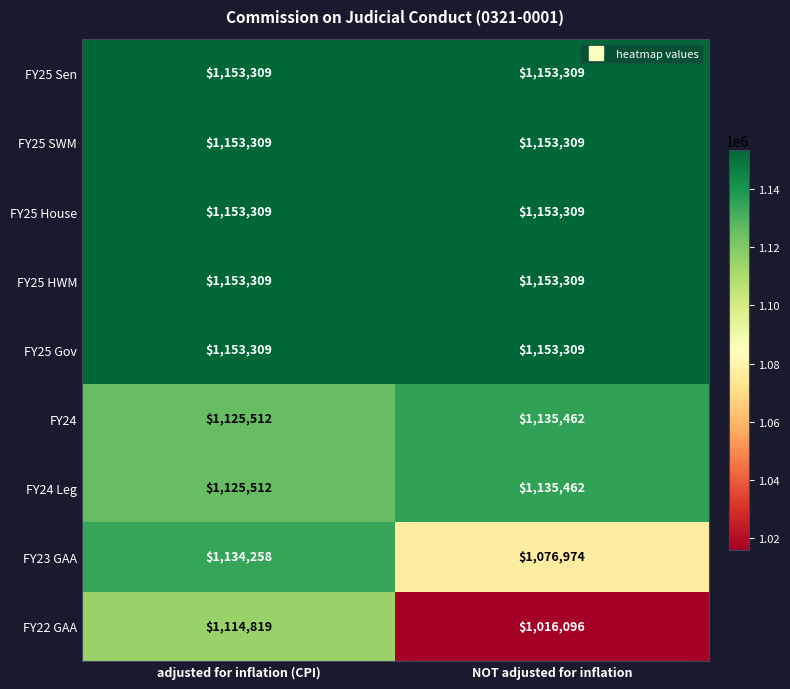

What is the minimum value shown in the chart?

1016096